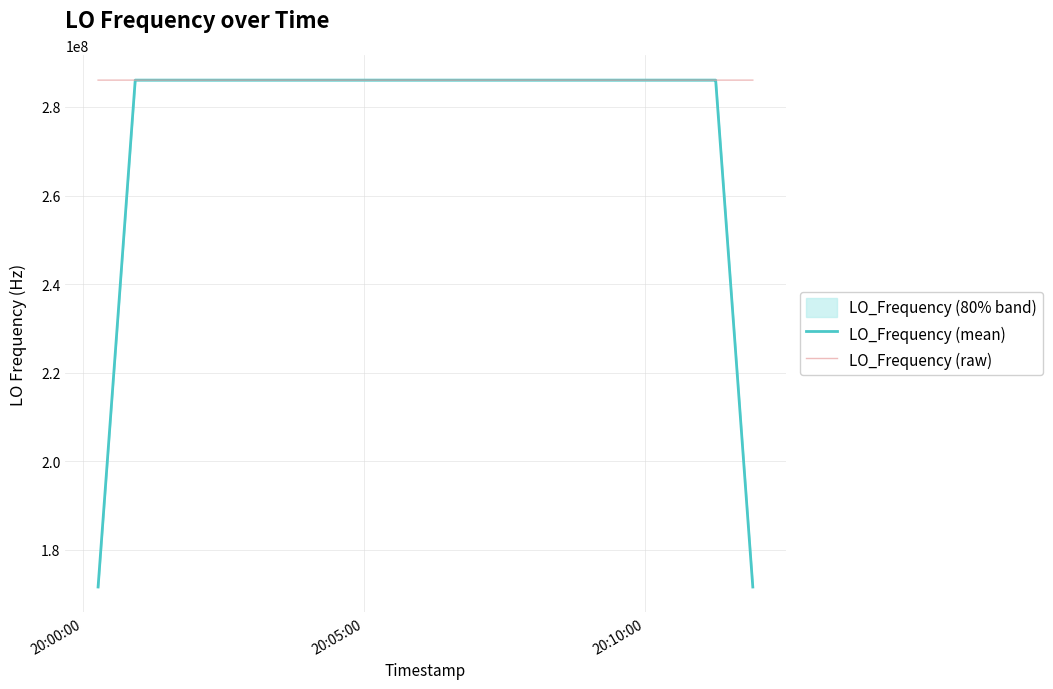

The LO_Frequency (raw) series shows 510749507.9 at 8. True or false?

False